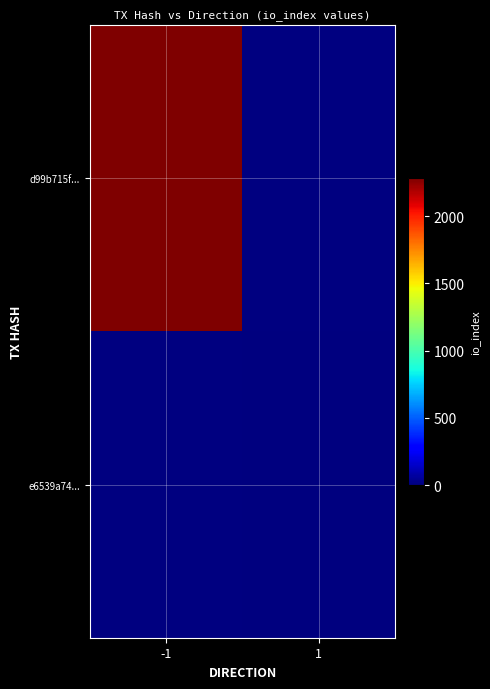

List the labels in order of d99b715f... value, largest first.

-1, 1